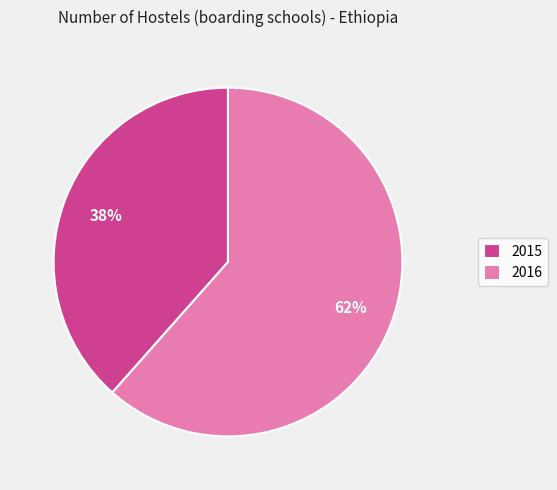

The 2016 slice represents 52% of the pie. True or false?

False